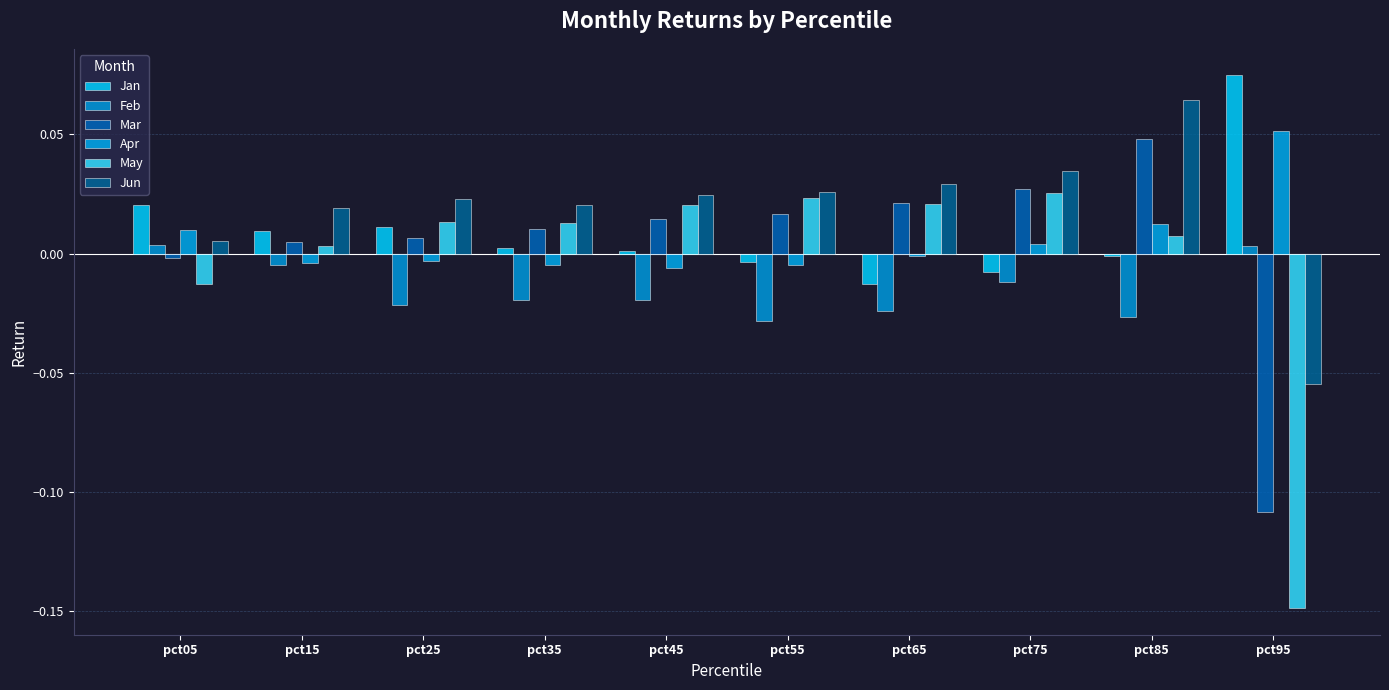

Is the value of Feb at pct05 greater than the value of Jun at pct95?

Yes